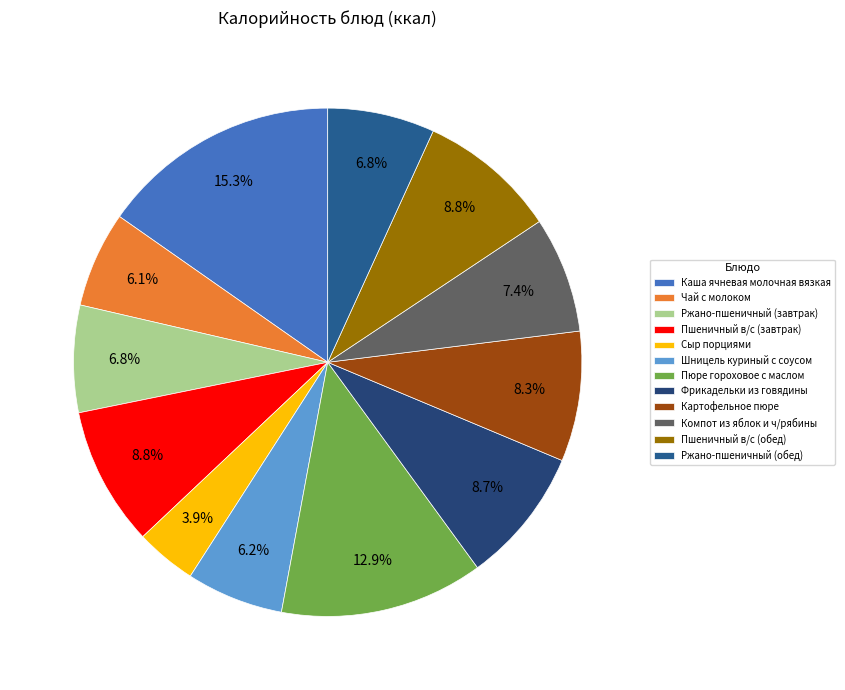

How many slices are in this pie chart?

12